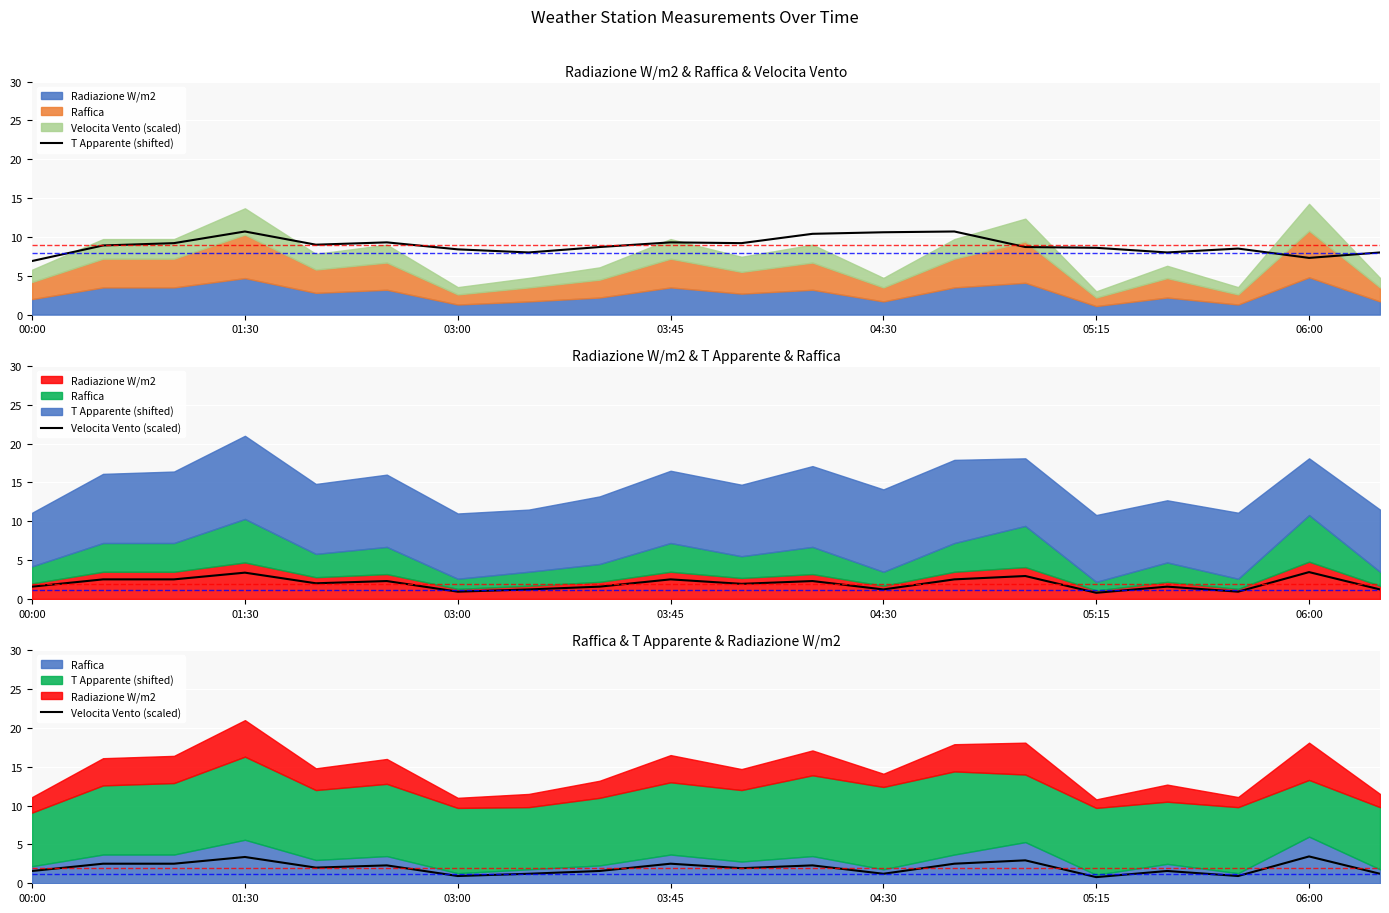

True or false: Velocita Vento (scaled) and T Apparente (shifted) cross at least once.

False